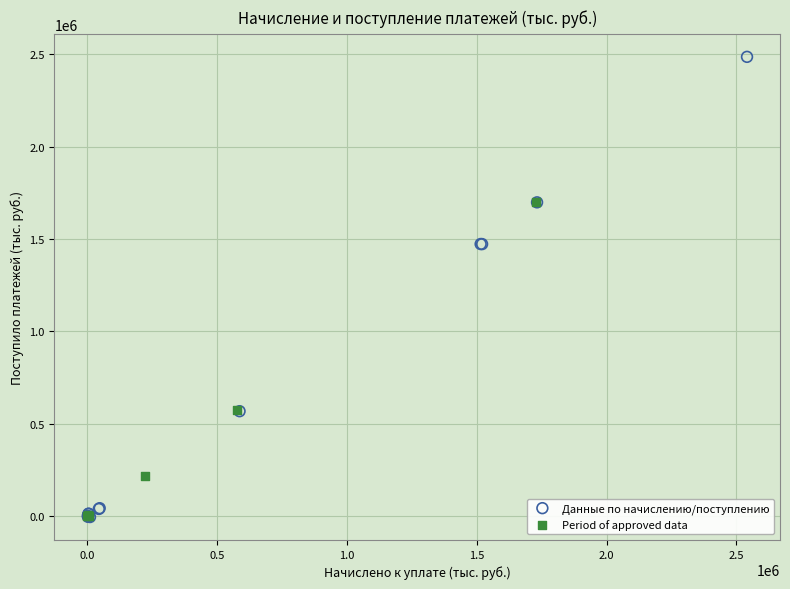

Which series contains the highest Y value?

Данные по начислению/поступлению